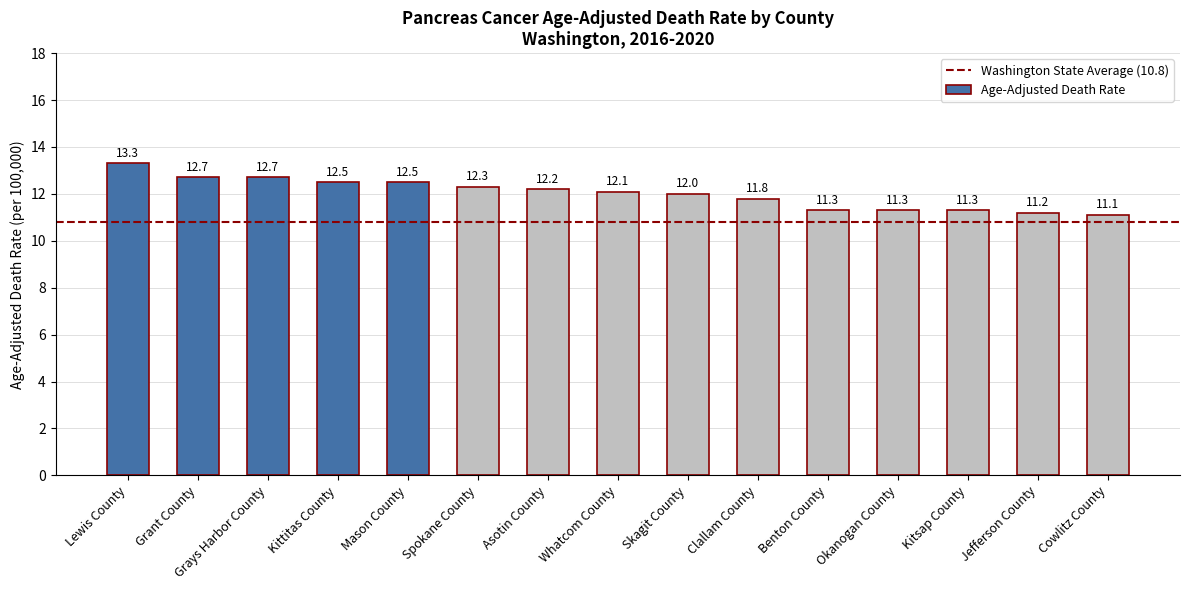

What position from the left is Grays Harbor County?

3